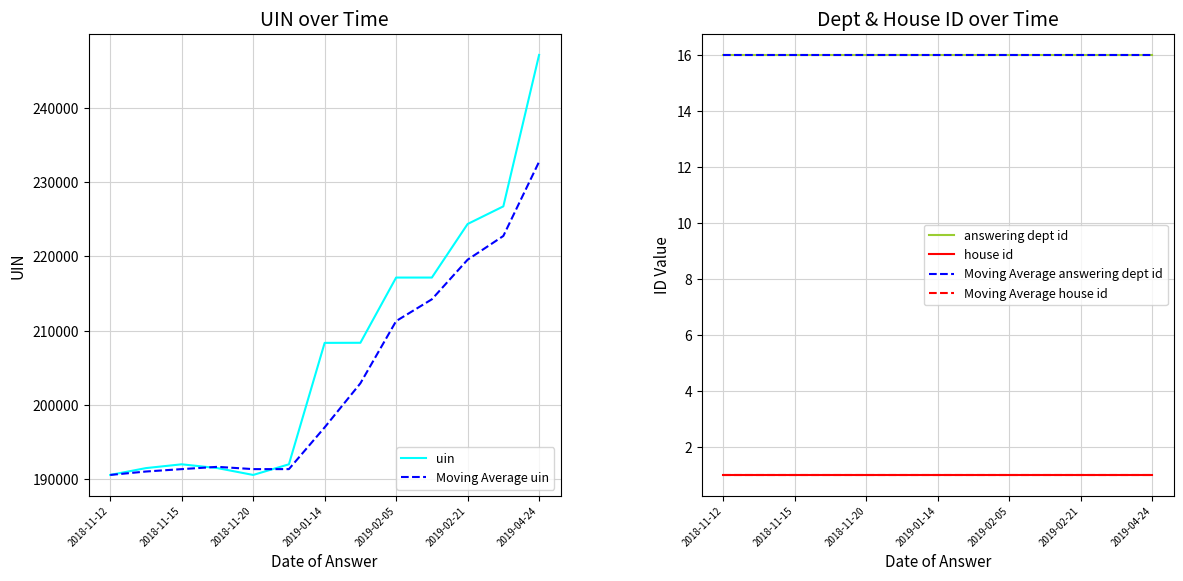

The answering dept id series shows 24.1 at 7. True or false?

False